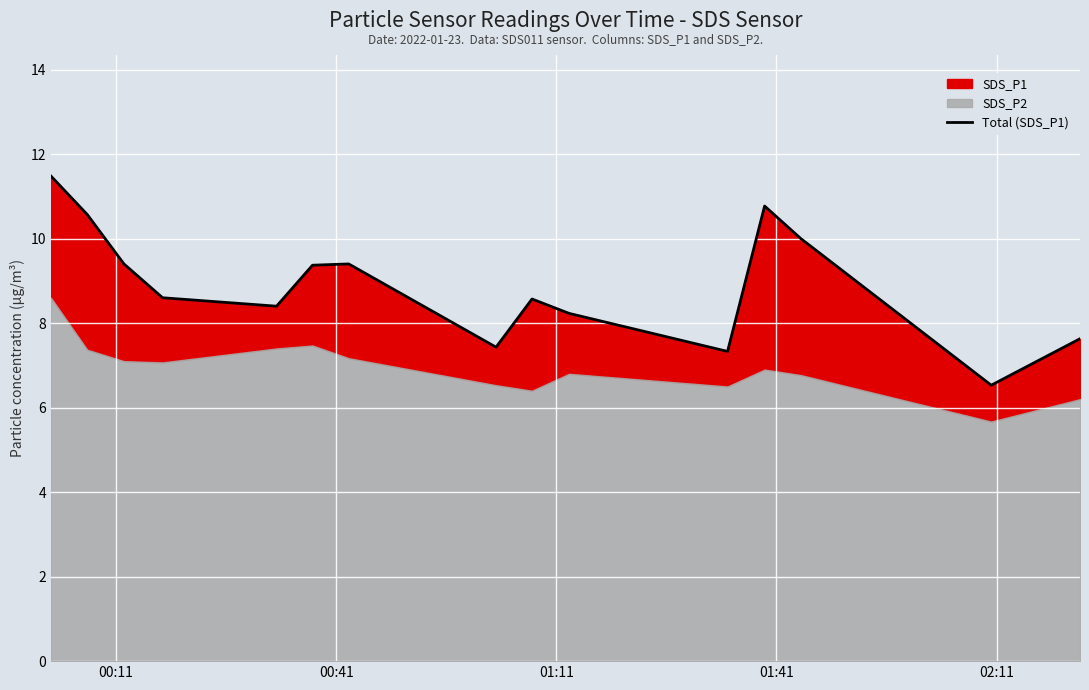

Reading left to right, extract all data points from this chart.

11.5	10.6	9.4	8.6	8.4	9.4	9.4	7.4	8.6	8.2	7.3	10.8	10.0	6.5	7.6